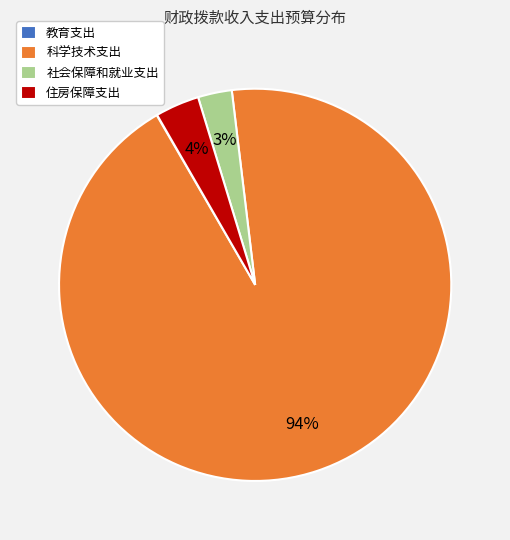

Between 住房保障支出 and 科学技术支出, which is larger?

科学技术支出